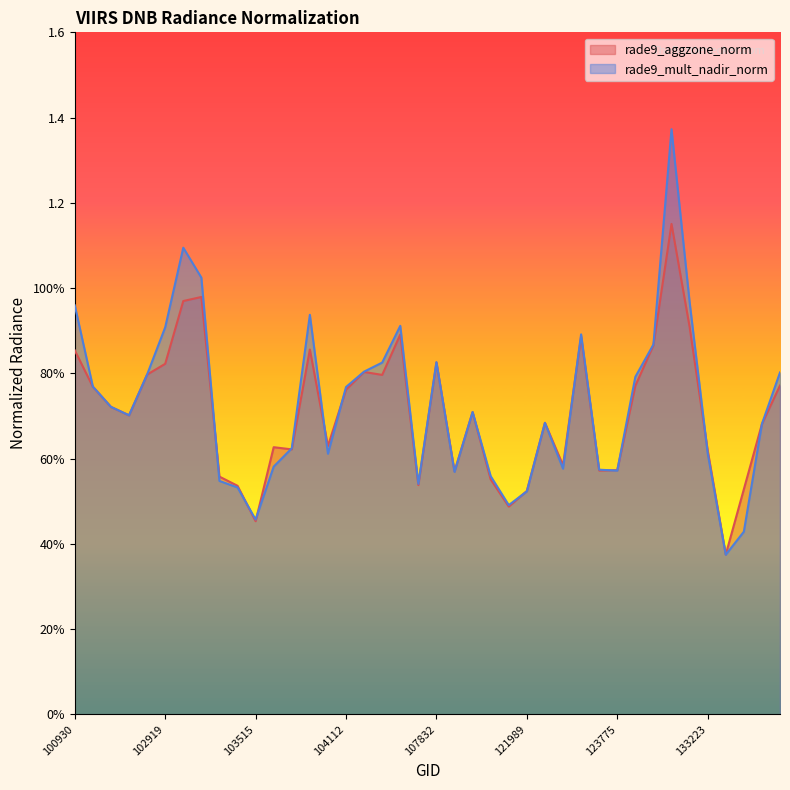

What is the highest value of the rade9_mult_nadir_norm series?

1.4